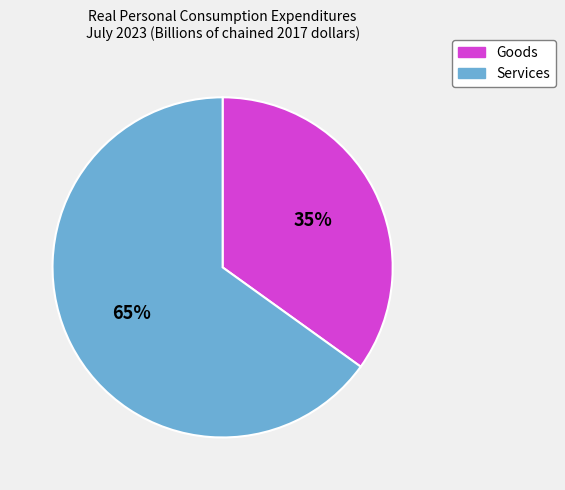

How many segments does this pie chart have?

2